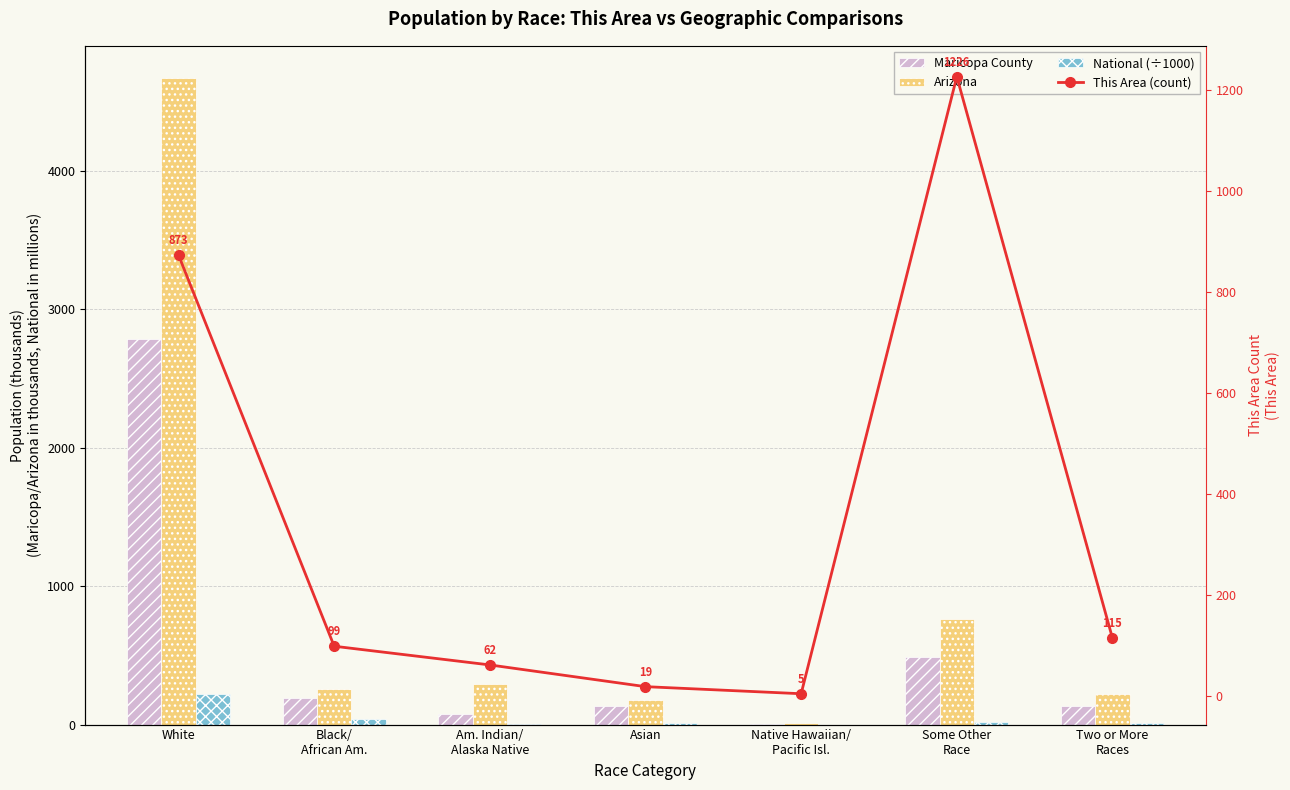

What is the smallest value displayed?

0.5